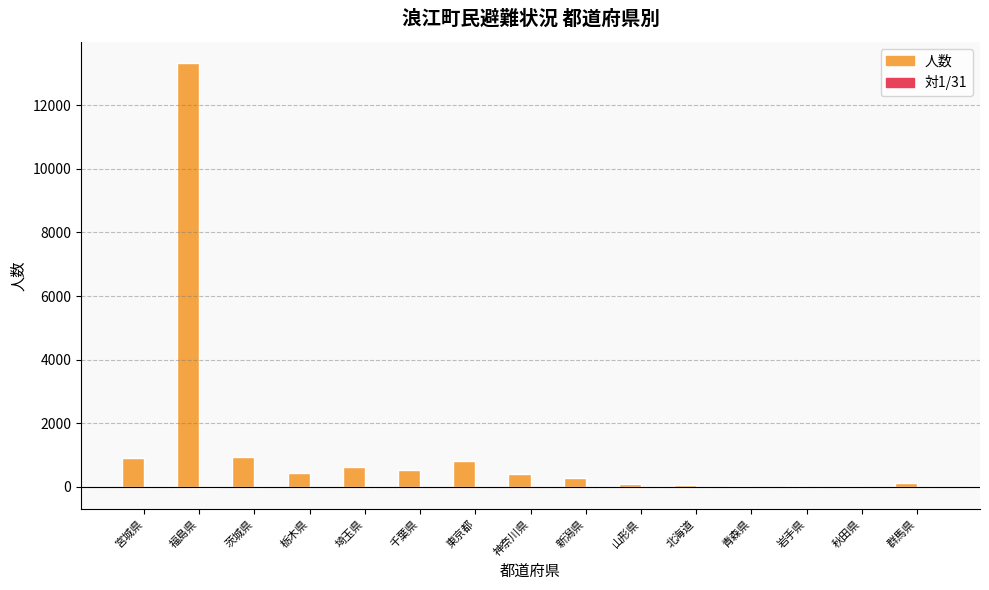

What is the sum of all 人数 values?

18686